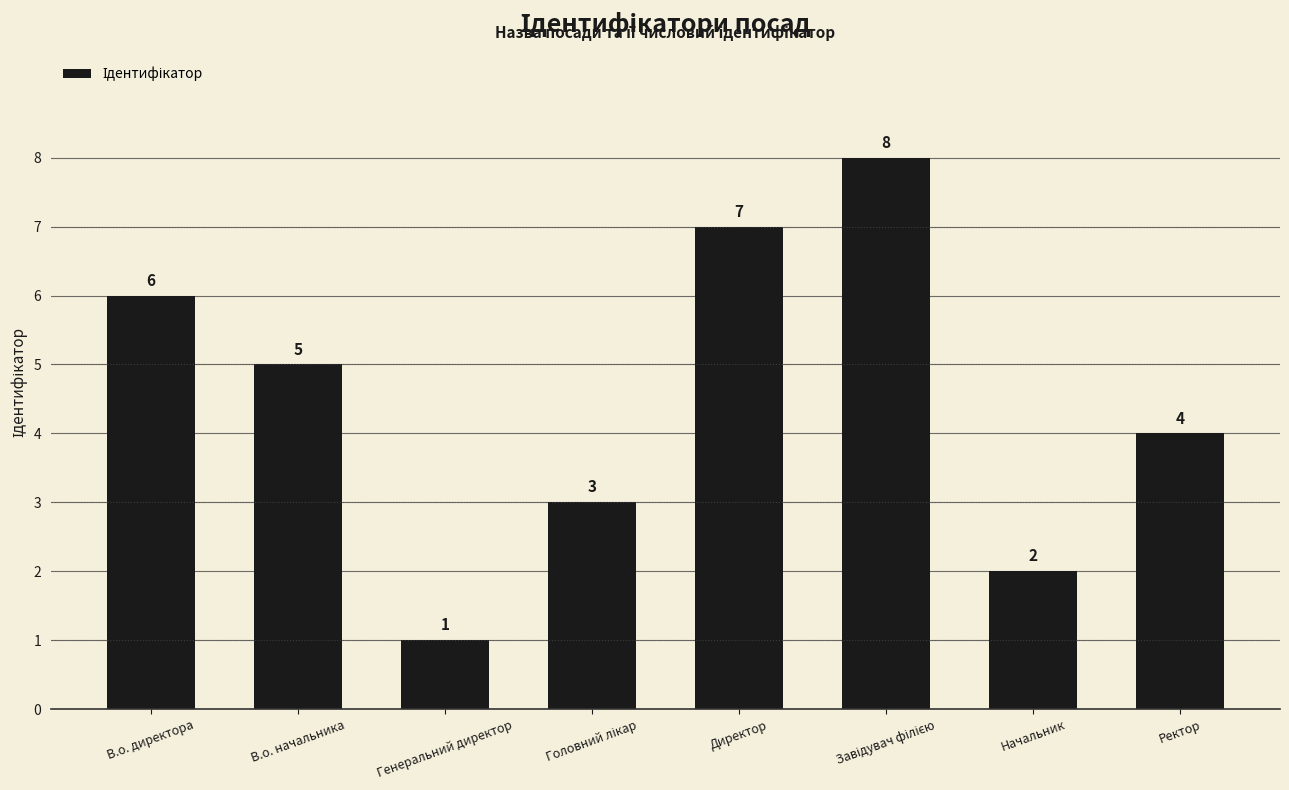

The chart shows a value of 6 at В.о. директора. True or false?

True